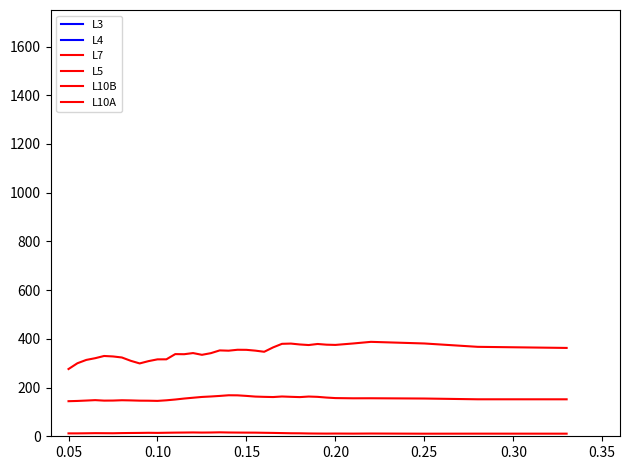

Reading left to right, list all the values displayed in this chart.

L3: 349651.0	368410.0	388872.0	344599.0	321790.0	319191.0	319859.0	322438.0	327684.0	315388.0	320757.0	329985.0	340397.0	343886.0	346122.0	353492.0	359884.0	361157.0	352245.0	345020.0	334964.0	336936.0	342050.0	337657.0	327540.0	317156.0	321162.0	314954.0	302827.0	294569.0	297085.0	301167.0	304290.0	309291.0	306341.0	298065.0
L4: 200216.0	169117.0	174944.0	133260.0	168174.0	141010.0	137706.0	149951.0	167402.0	147077.0	124255.0	147464.0	138684.0	158087.0	148636.0	157442.0	167859.0	150562.0	162320.0	152942.0	148588.0	159674.0	168790.0	148099.0	161762.0	151620.0	157252.0	143788.0	141283.0	147539.0	137570.0	141288.0	152923.0	135502.0	143321.0	141992.0
L7: 144.0	145.0	146.7	148.4	146.4	146.7	147.9	147.3	146.2	146.0	145.3	147.7	150.9	154.9	158.2	161.4	163.3	165.6	168.4	168.1	165.7	163.0	161.8	161.1	163.3	162.0	160.8	163.1	161.9	158.9	156.8	155.9	156.1	155.0	151.8	151.8
L5: 7284.0	8437.0	9135.0	9063.0	9211.0	9208.0	9488.0	9559.0	9333.0	9718.0	9313.0	12283.0	11424.0	10682.0	9598.0	9807.0	10480.0	10890.0	10966.0	10293.0	9822.0	10049.0	10118.0	11679.0	12517.0	10514.0	9385.0	10709.0	10574.0	9334.0	9566.0	11416.0	10643.0	10362.0	11682.0	11254.0
L10B: 276.1	299.8	313.5	320.6	329.6	327.7	323.5	309.8	299.1	308.6	315.8	315.9	337.3	336.9	341.6	334.4	341.2	352.5	351.4	355.2	354.9	351.6	346.9	364.9	379.5	380.6	376.9	374.6	378.9	376.0	375.1	381.0	387.6	381.0	367.2	362.7
L10A: 11.9	11.9	12.3	12.8	12.6	12.4	13.1	13.5	13.8	14.3	13.9	14.5	15.0	15.3	15.7	15.2	15.5	16.2	15.5	15.2	15.0	14.9	14.3	13.8	13.1	12.4	12.2	11.5	11.2	11.0	11.2	10.9	11.3	10.6	10.8	10.7